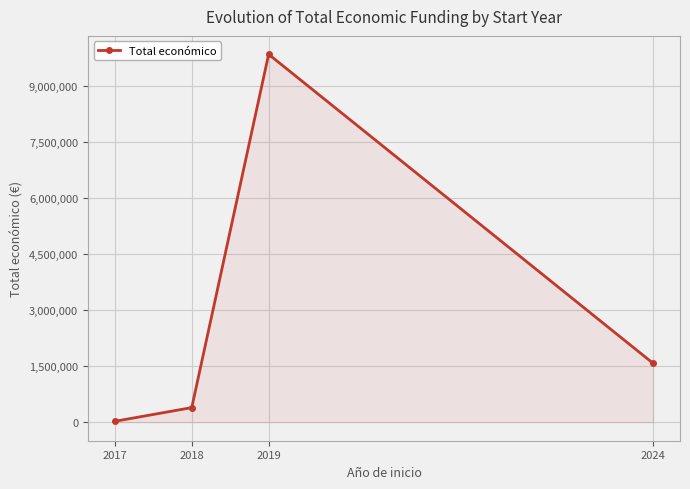

How many data points does each series have?

4